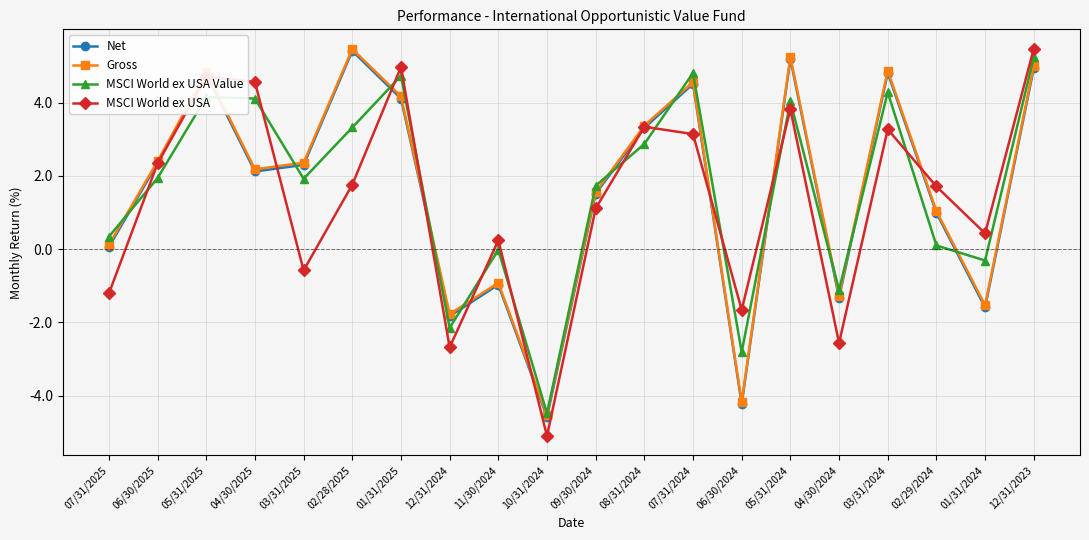

The Net series shows 6.4 at 01/31/2025. True or false?

False